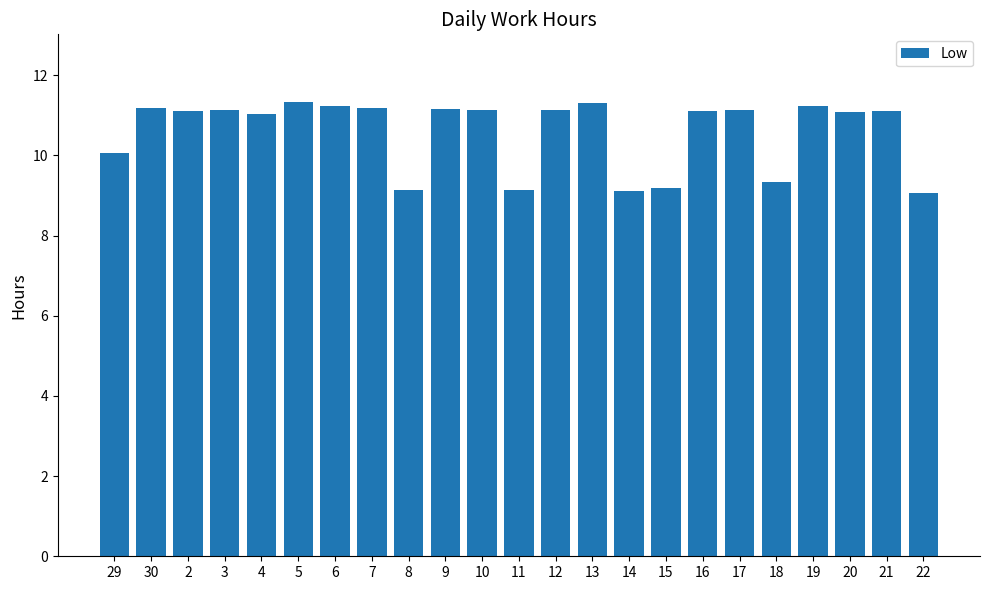

What is the smallest value displayed?

9.1